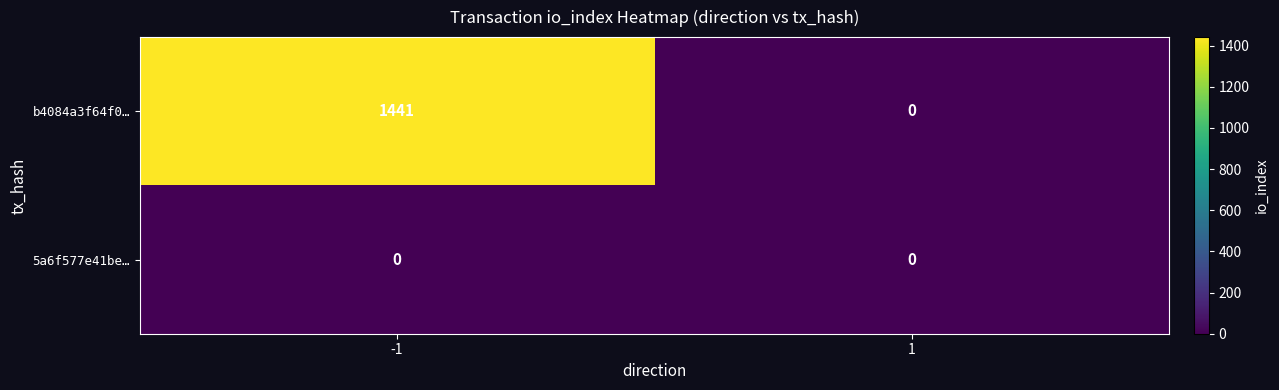

True or false: 5a6f577e41be… has a value of 0 at 1.

True